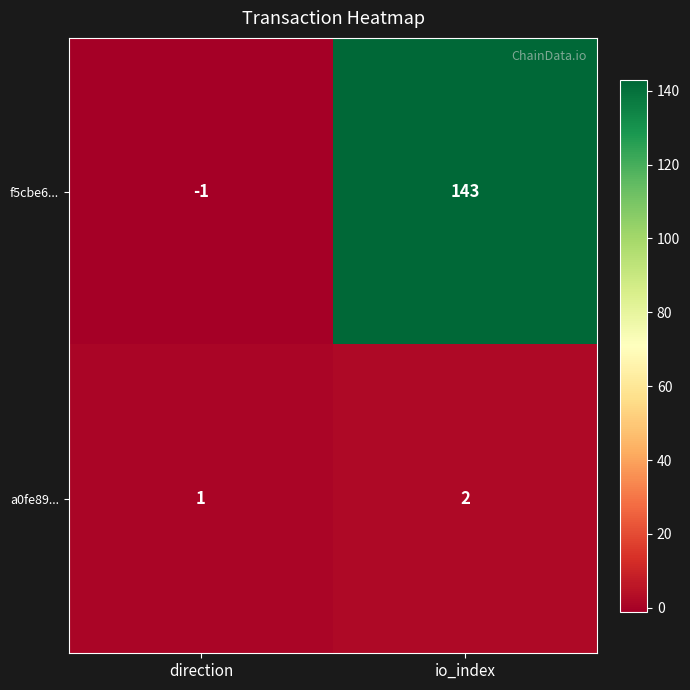

What is the sum of all f5cbe6... values?

142